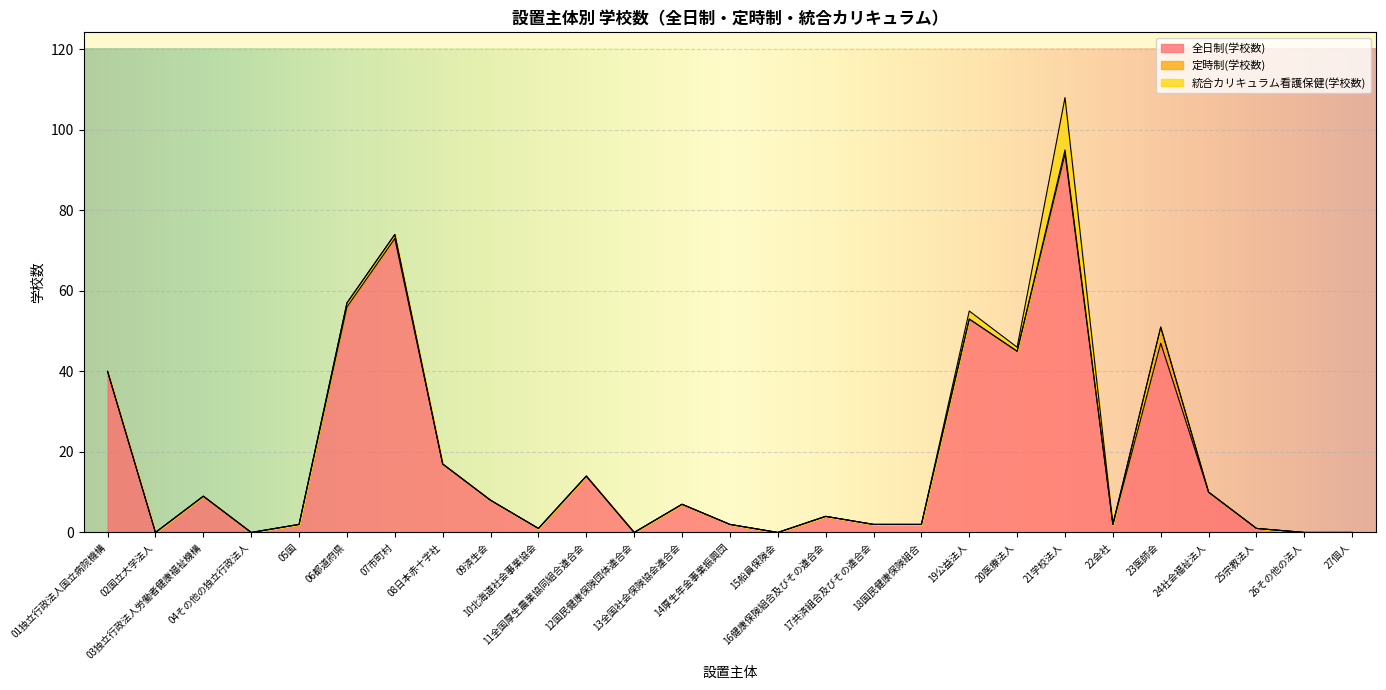

At which label is 全日制(学校数) closest to 47?

23医師会